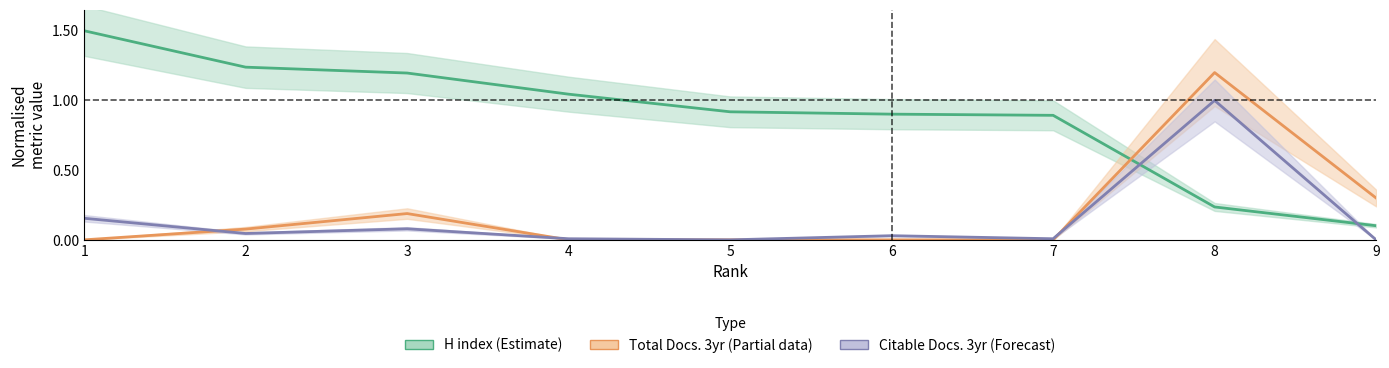

Is the value of H index at 5 greater than the value of Total Docs. (3years) at 2?

Yes